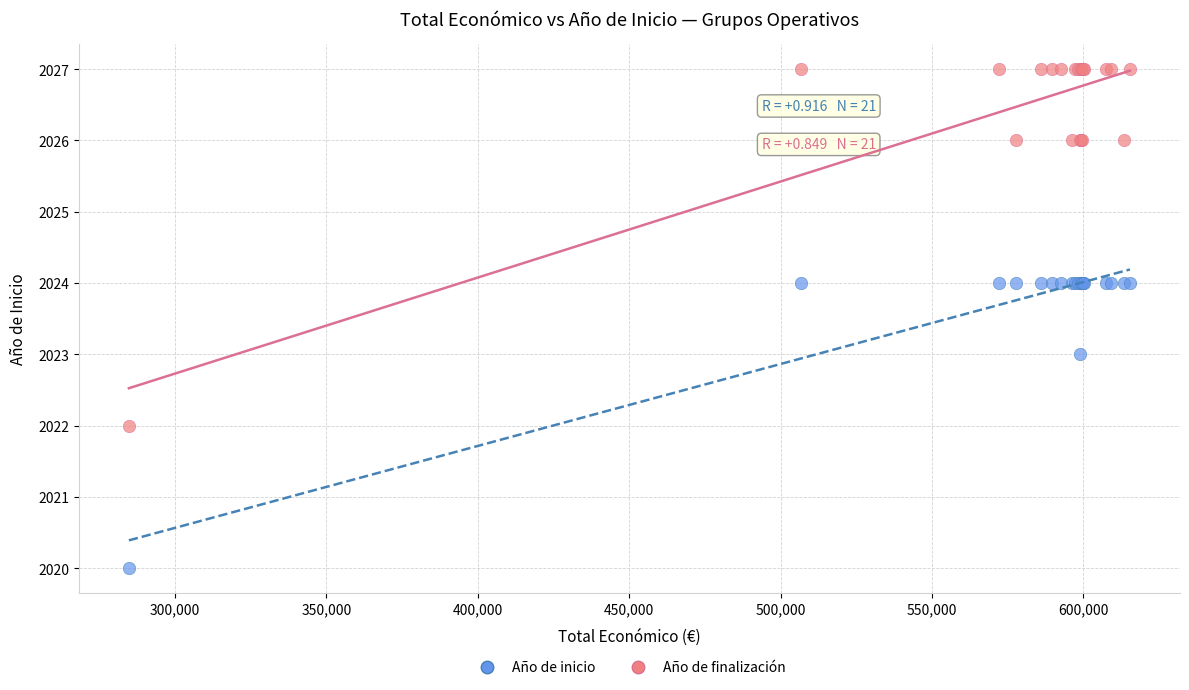

Which series contains the lowest Y value?

Año de inicio